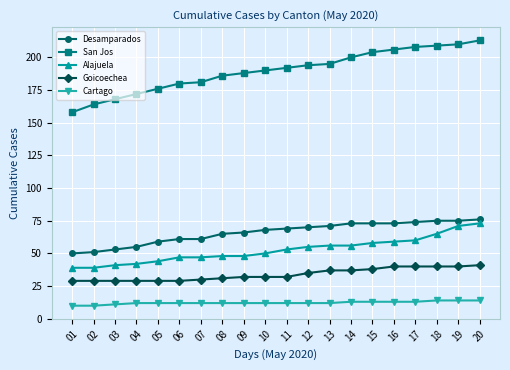

List the series in order of their peak value, highest first.

San Jos, Desamparados, Alajuela, Goicoechea, Cartago